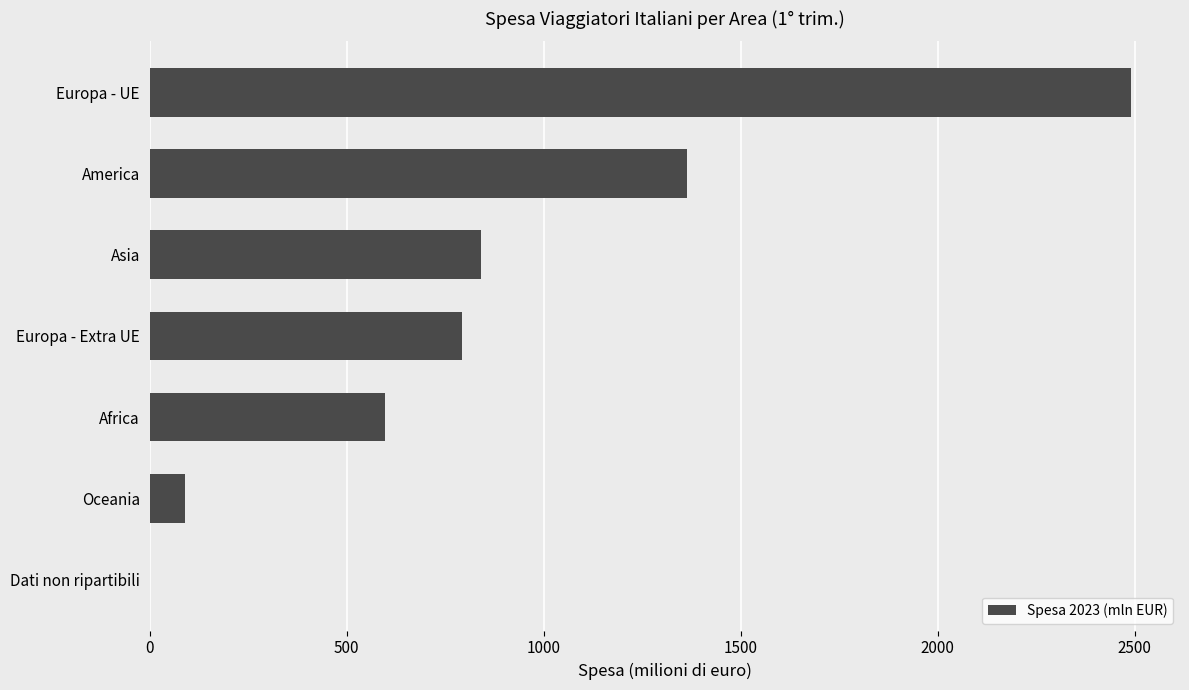

What is the sum of all values?

6171.8